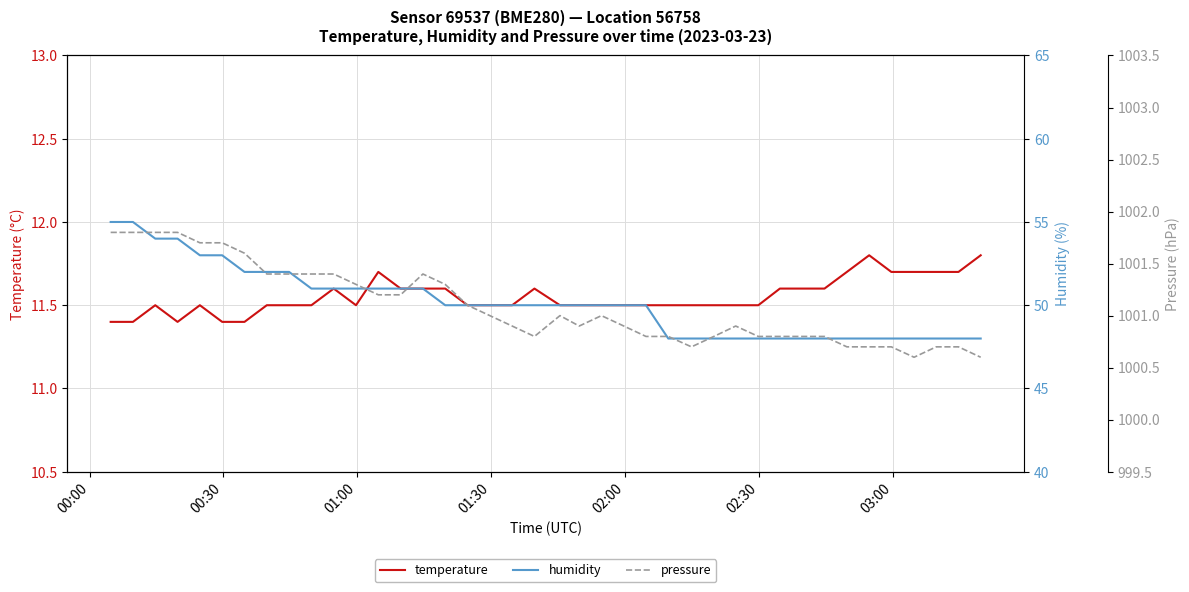

What is the difference between the maximum and minimum values in the humidity series?

7.0